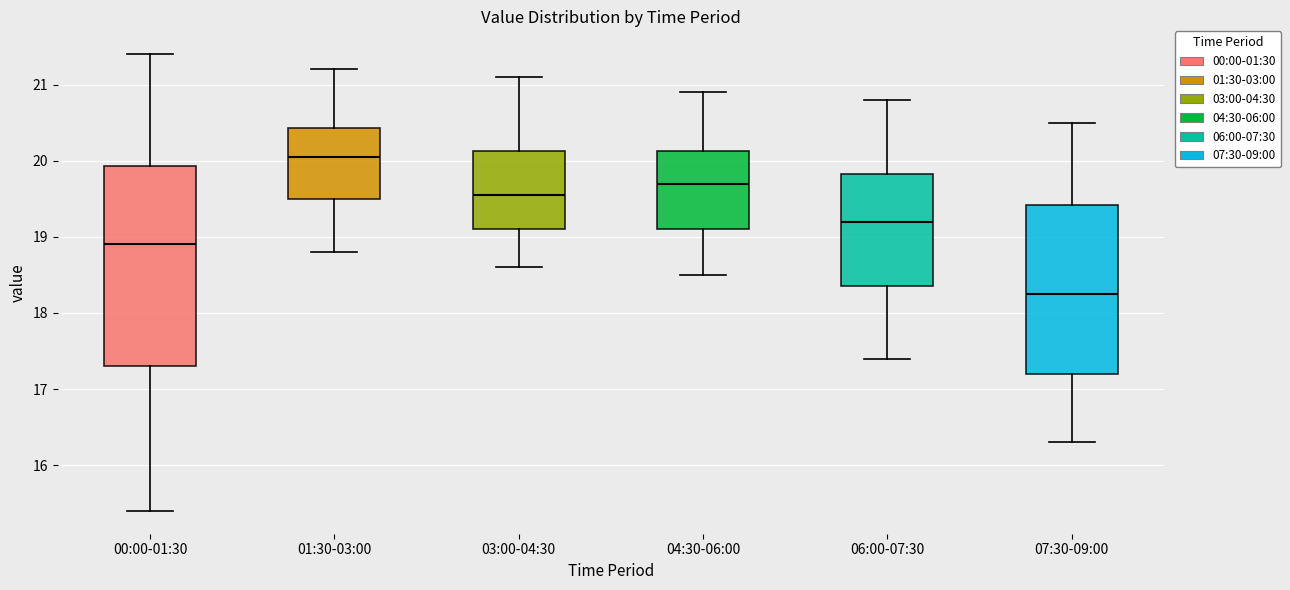

Which box is the tallest, from its lower edge to its upper edge?

00:00-01:30